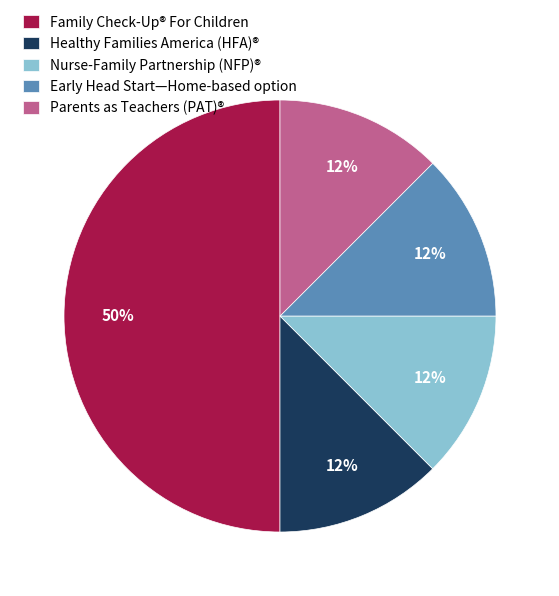

Which has a higher value, Healthy Families America (HFA)® or Family Check-Up® For Children?

Family Check-Up® For Children